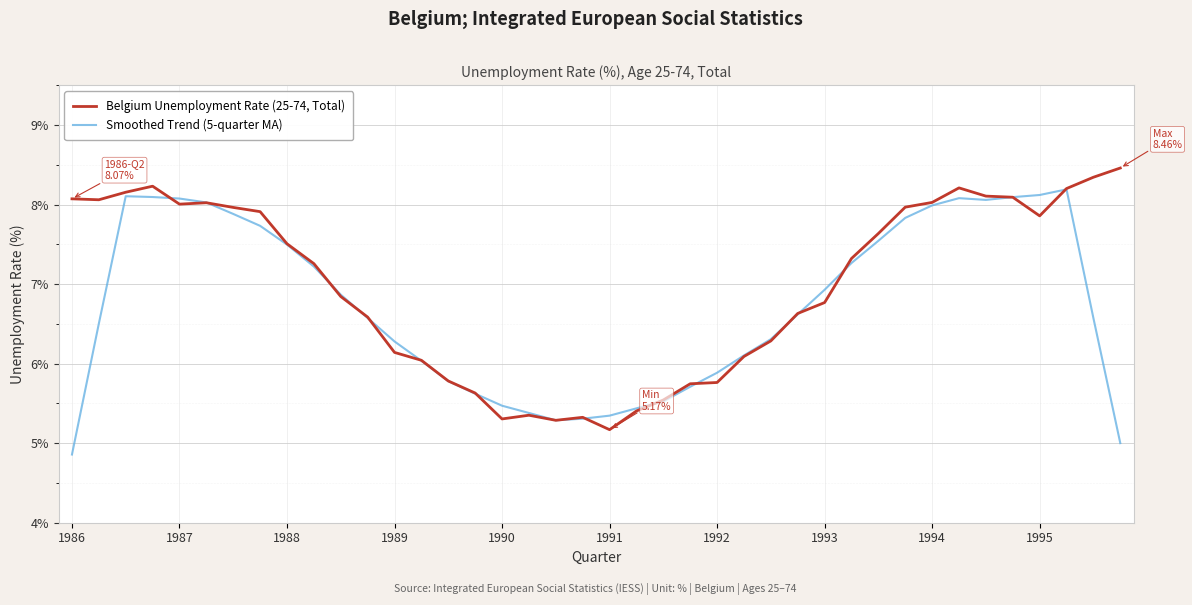

Rank the series by their maximum value, from highest to lowest.

Belgium Unemployment Rate (25-74, Total), Smoothed Trend (5-quarter MA)